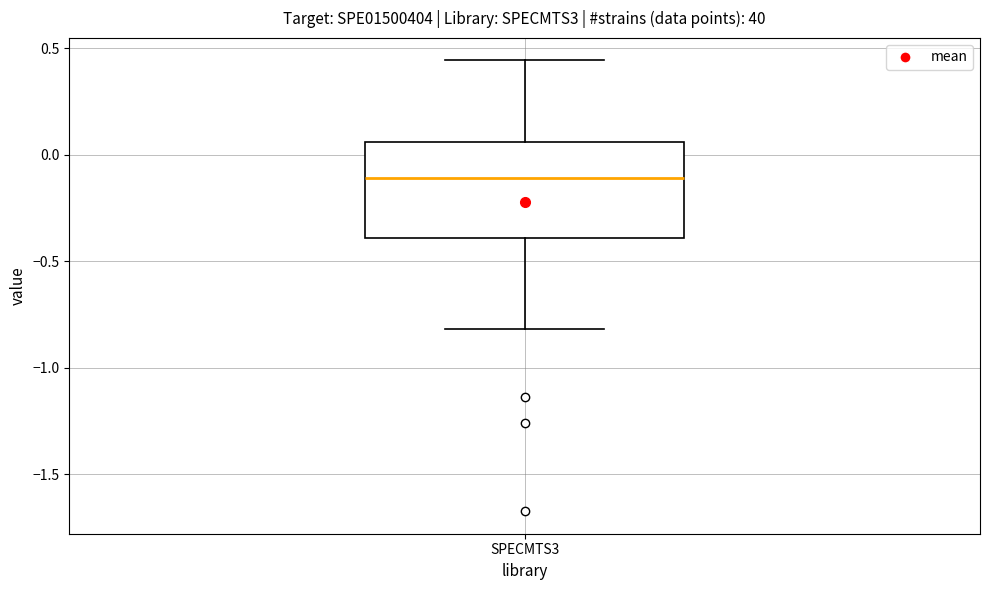

Transcribe this box plot: give where the median line is, the range the box spans, and where the two whiskers end, as read against the y-axis. The values are not printed on the chart, so give them approximately, as read against the axis.

median -0.10, box -0.40 to 0.05, whiskers -0.80 to 0.45